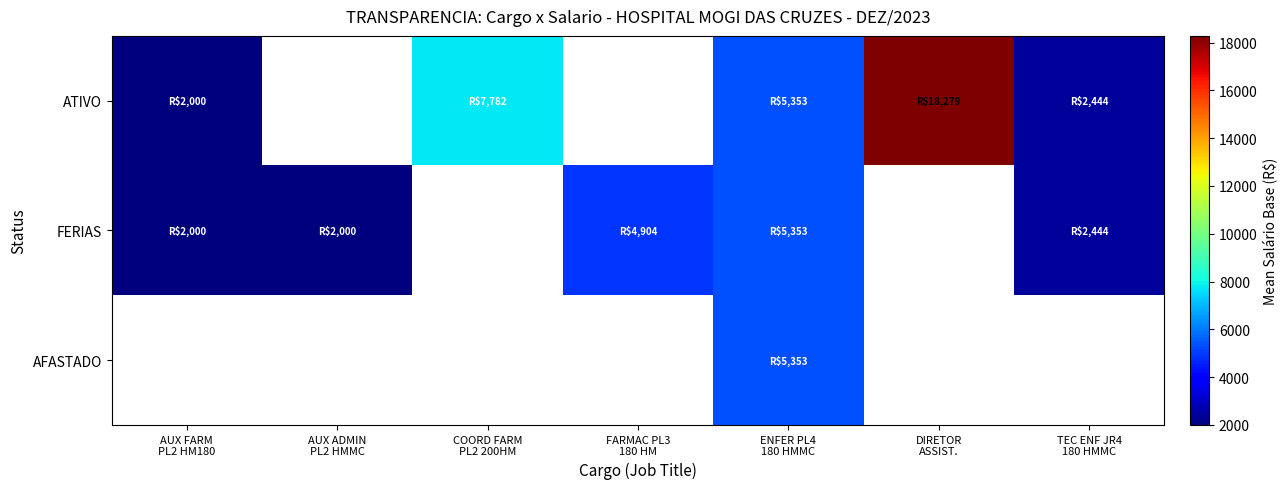

Count the number of categories in the chart.

7